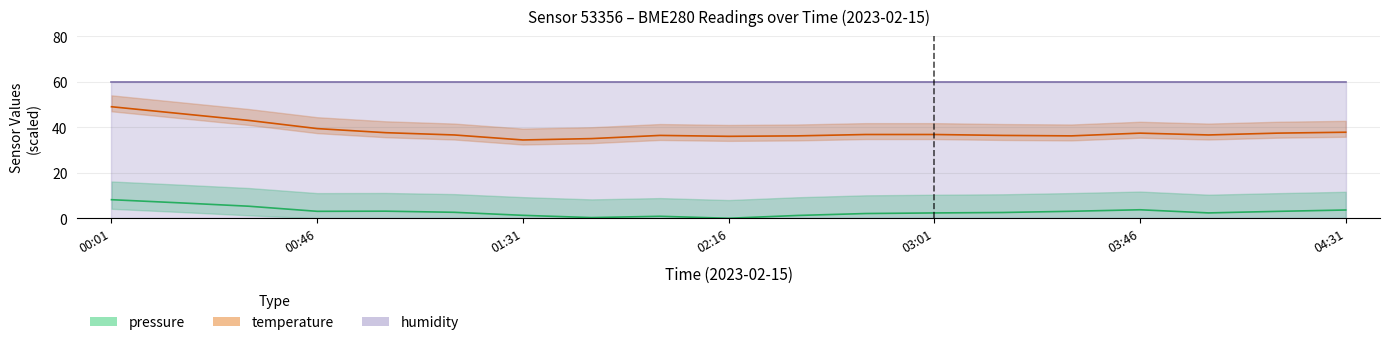

True or false: pressure and temperature cross at least once.

False